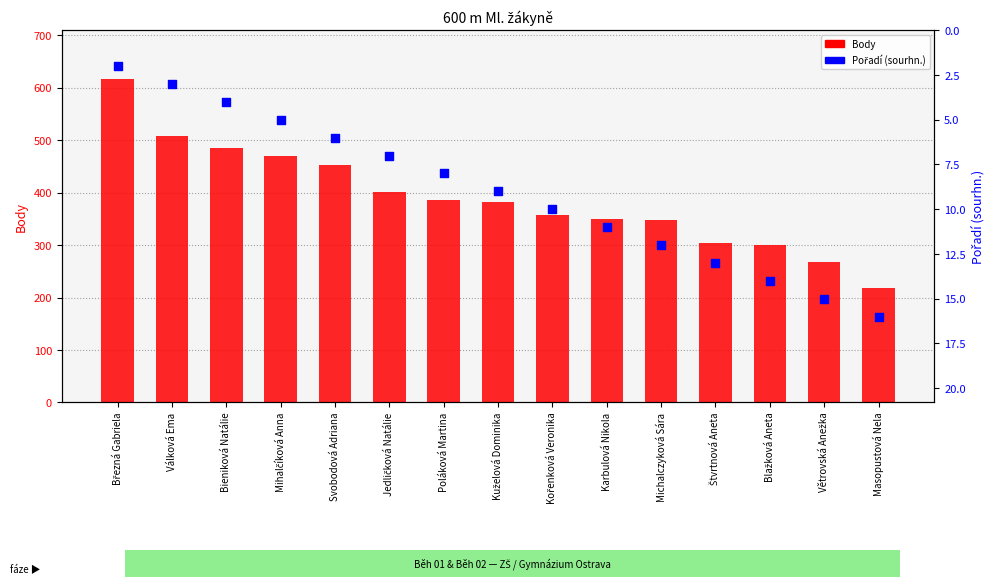

What are all the series names shown in the legend?

Body, Pořadí (sourhn.)